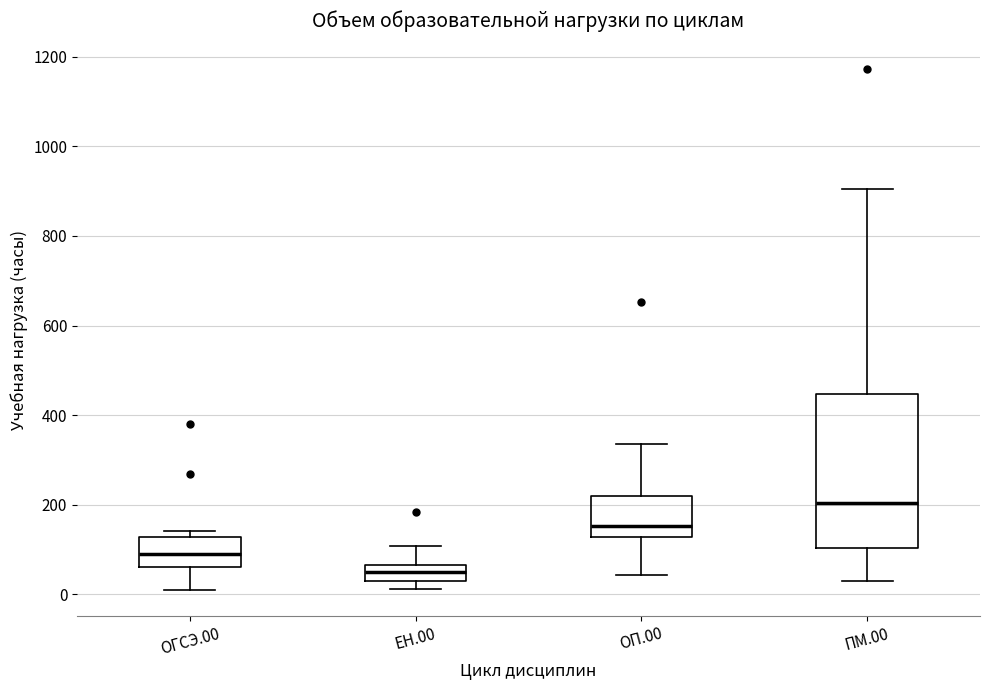

Reading left to right, read every box against the y-axis: the position of its median line, the range the box covers, and the ends of its whiskers. The values are not printed on the chart, so give them approximately, as read against the axis.

ОГСЭ.00: median 80, box 60 to 120, whiskers 20 to 140
ЕН.00: median 60 (inside the box), box 20 to 60, whiskers 20 (just below the box's lower edge) to 100
ОП.00: median 160, box 120 to 220, whiskers 40 to 340
ПМ.00: median 200, box 100 to 440, whiskers 40 to 900